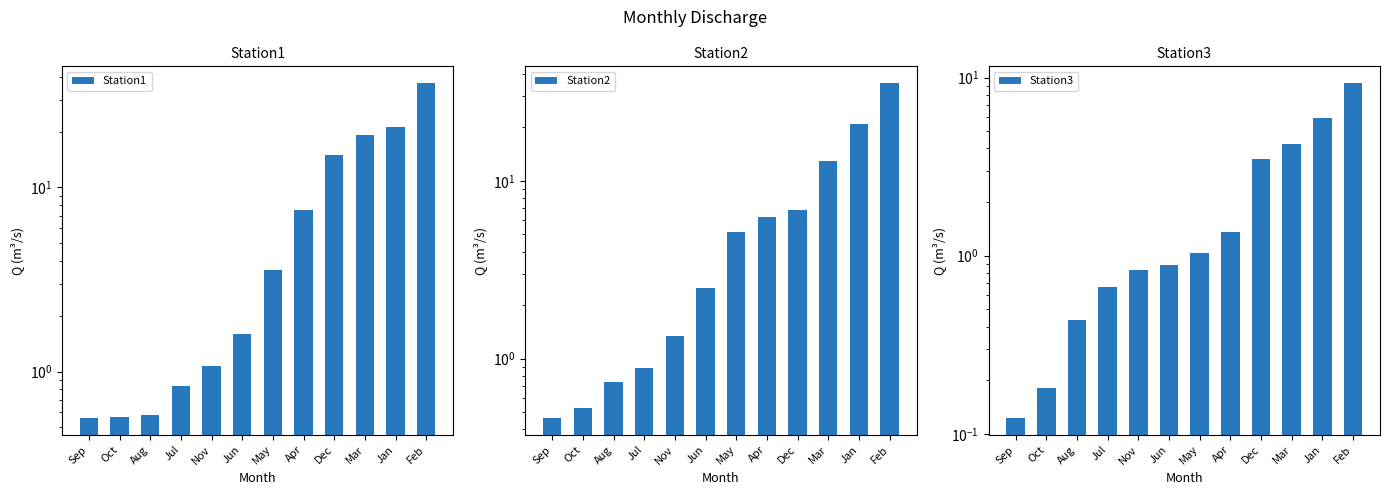

Reading left to right, list all the values displayed in this chart.

Station1: Sep=0.6	Oct=0.6	Aug=0.6	Jul=0.8	Nov=1.1	Jun=1.6	May=3.6	Apr=7.6	Dec=15.0	Mar=19.2	Jan=21.4	Feb=36.9
Station2: Sep=0.5	Oct=0.5	Aug=0.7	Jul=0.9	Nov=1.3	Jun=2.5	May=5.2	Apr=6.3	Dec=6.9	Mar=12.9	Jan=20.9	Feb=35.5
Station3: Sep=0.1	Oct=0.2	Aug=0.4	Jul=0.7	Nov=0.8	Jun=0.9	May=1.0	Apr=1.4	Dec=3.5	Mar=4.2	Jan=5.9	Feb=9.3